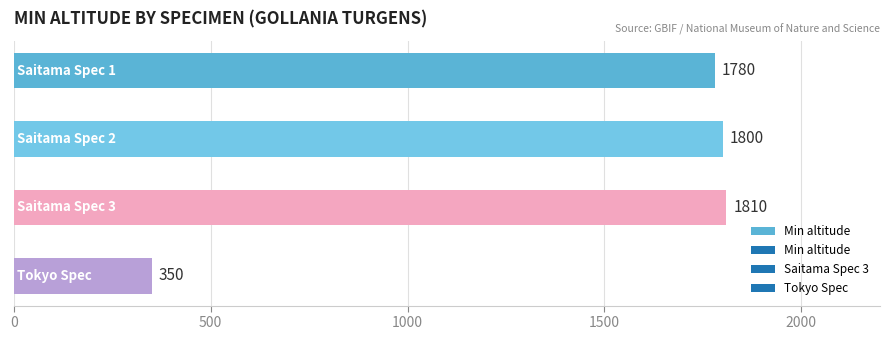

What is the sum of all values?

5740